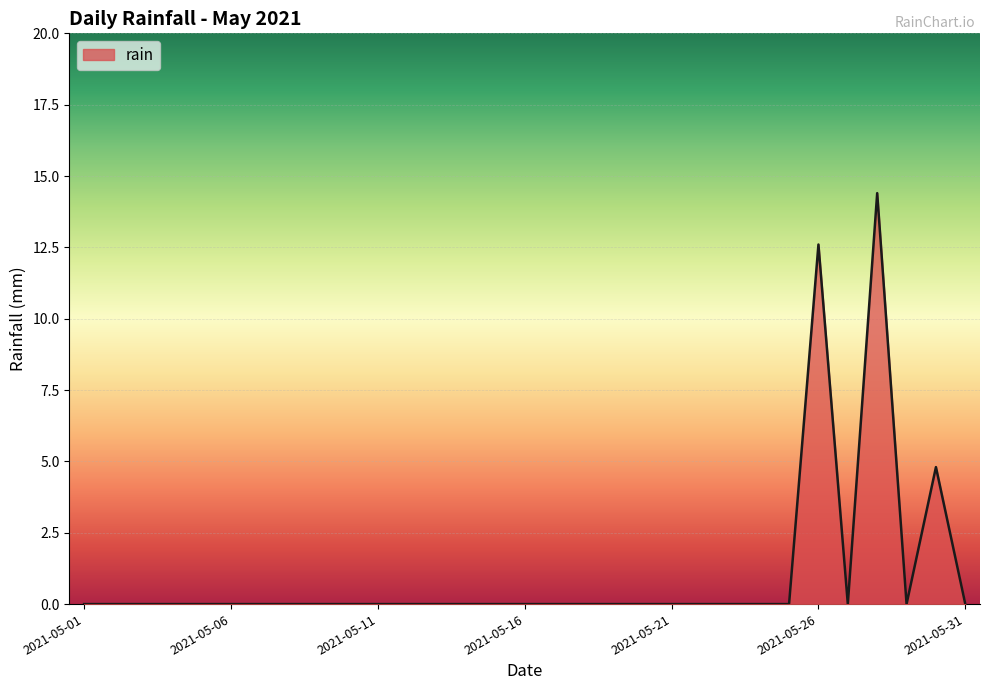

Which category has the lowest value across all series?

2021-05-01